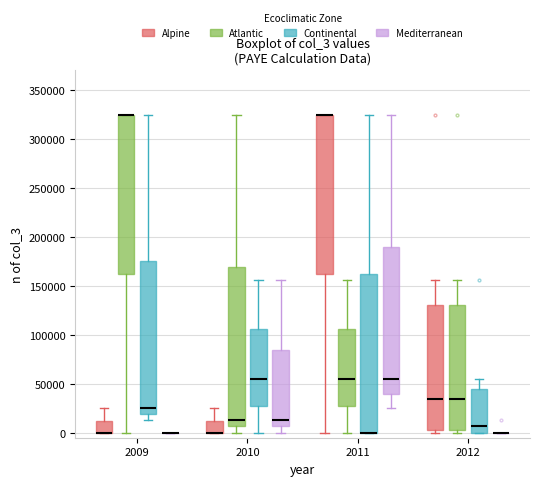

Where is the lower edge of the box for 2010 (Alpine) on the y-axis? The values are not printed on the chart, so give them approximately, as read against the axis.

0